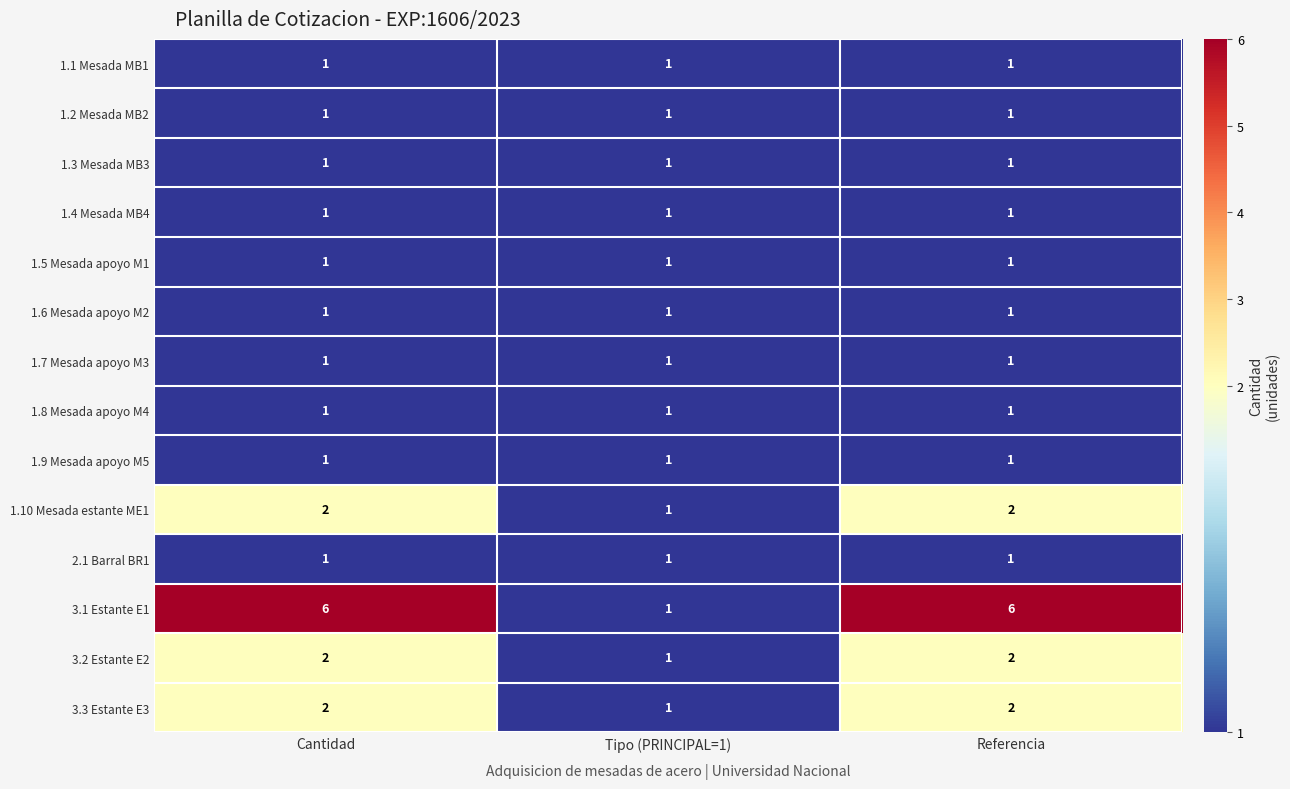

Which series has the largest total across all categories?

3.1 Estante E1